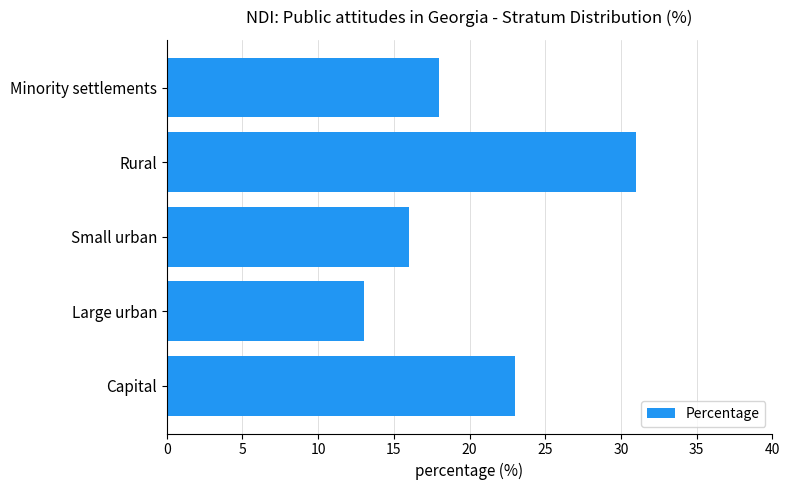

How many series are shown in this chart?

1